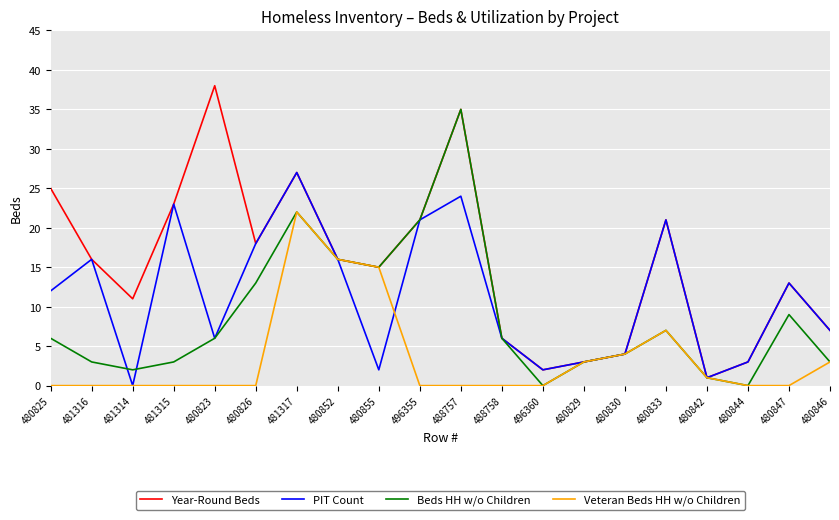

What is the total value across all series at 496360?

4